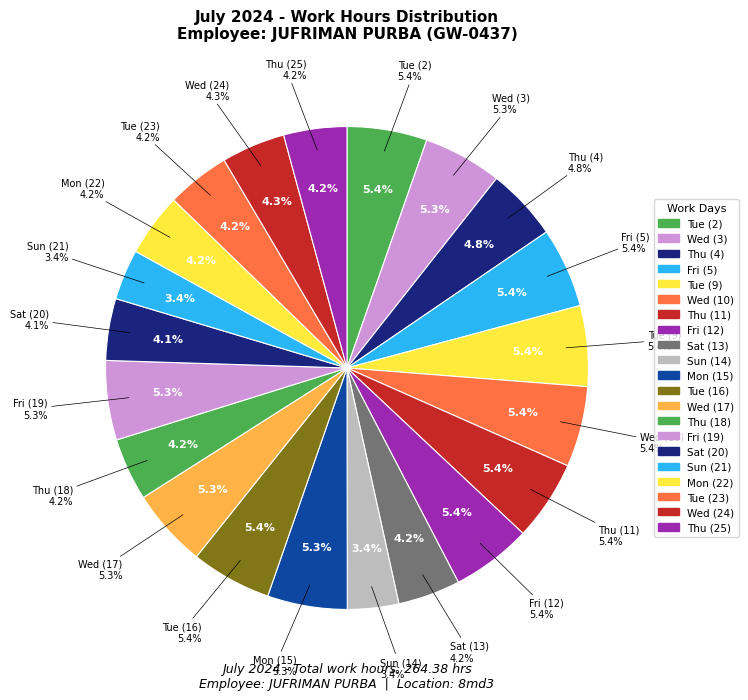

What is the ratio of the value at Sun (21) to the value at Fri (5)?

0.6